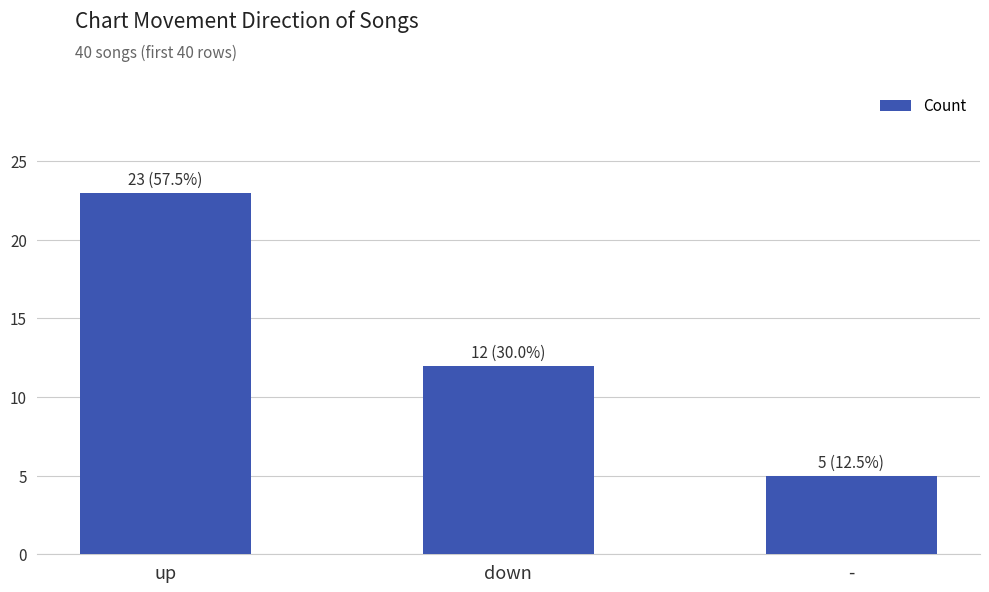

What is the difference between the maximum and minimum values?

18